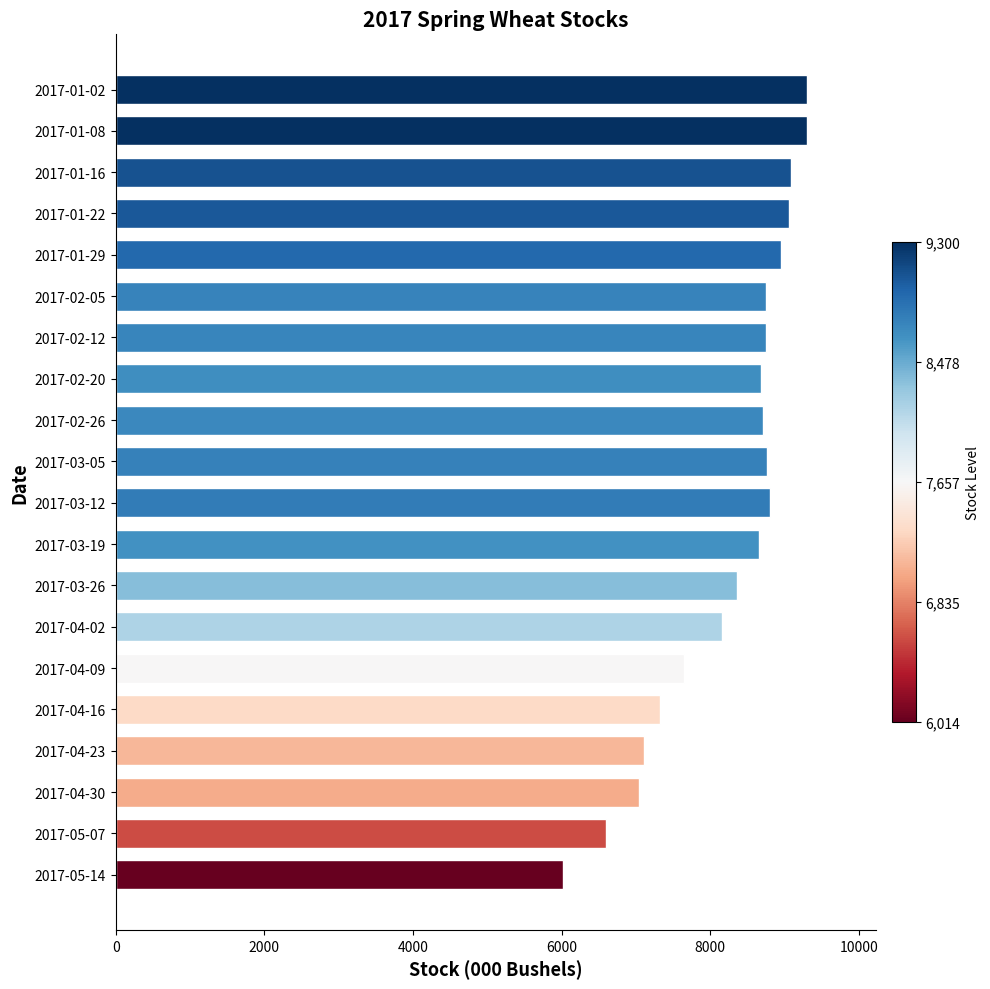

What is the difference between the maximum and minimum values?

3286